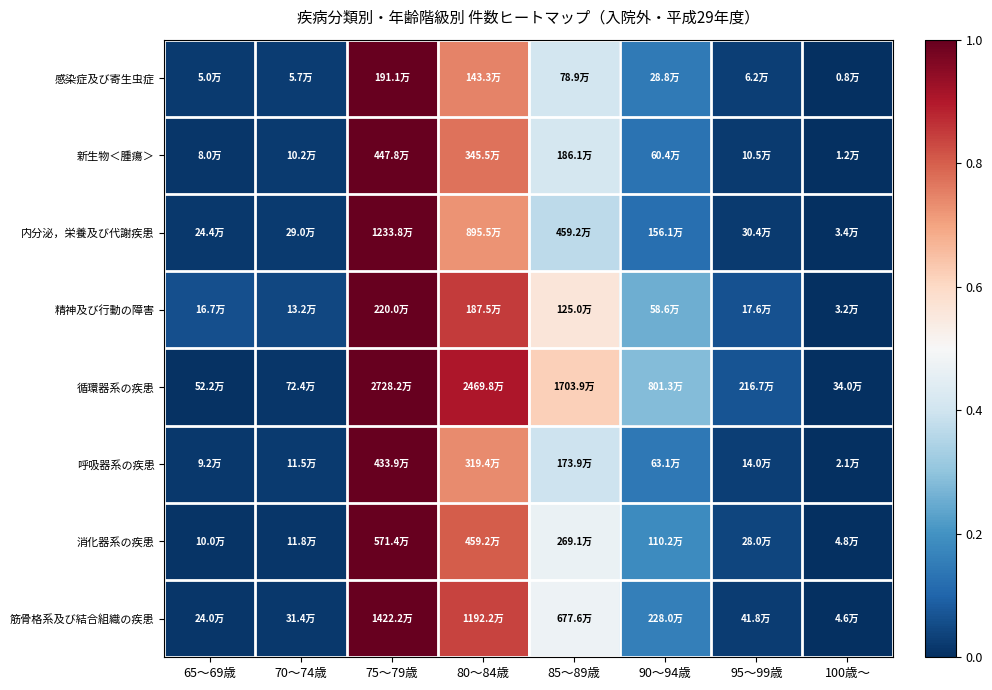

Reading left to right, transcribe all the data shown in this chart.

感染症及び寄生虫症: 65～69歳=0.0	70～74歳=0.0	75～79歳=1.0	80～84歳=0.7	85～89歳=0.4	90～94歳=0.1	95～99歳=0.0	100歳～=0.0
新生物＜腫瘍＞: 65～69歳=0.0	70～74歳=0.0	75～79歳=1.0	80～84歳=0.8	85～89歳=0.4	90～94歳=0.1	95～99歳=0.0	100歳～=0.0
内分泌，栄養及び代謝疾患: 65～69歳=0.0	70～74歳=0.0	75～79歳=1.0	80～84歳=0.7	85～89歳=0.4	90～94歳=0.1	95～99歳=0.0	100歳～=0.0
精神及び行動の障害: 65～69歳=0.1	70～74歳=0.0	75～79歳=1.0	80～84歳=0.8	85～89歳=0.6	90～94歳=0.3	95～99歳=0.1	100歳～=0.0
循環器系の疾患: 65～69歳=0.0	70～74歳=0.0	75～79歳=1.0	80～84歳=0.9	85～89歳=0.6	90～94歳=0.3	95～99歳=0.1	100歳～=0.0
呼吸器系の疾患: 65～69歳=0.0	70～74歳=0.0	75～79歳=1.0	80～84歳=0.7	85～89歳=0.4	90～94歳=0.1	95～99歳=0.0	100歳～=0.0
消化器系の疾患: 65～69歳=0.0	70～74歳=0.0	75～79歳=1.0	80～84歳=0.8	85～89歳=0.5	90～94歳=0.2	95～99歳=0.0	100歳～=0.0
筋骨格系及び結合組織の疾患: 65～69歳=0.0	70～74歳=0.0	75～79歳=1.0	80～84歳=0.8	85～89歳=0.5	90～94歳=0.2	95～99歳=0.0	100歳～=0.0